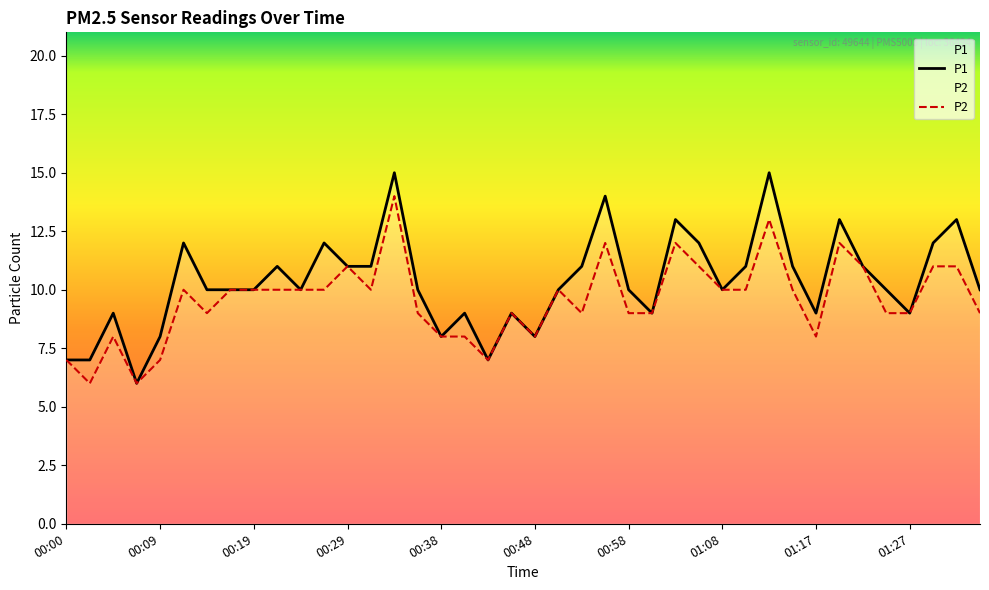

True or false: P1 has a value of 5 at 23.

False